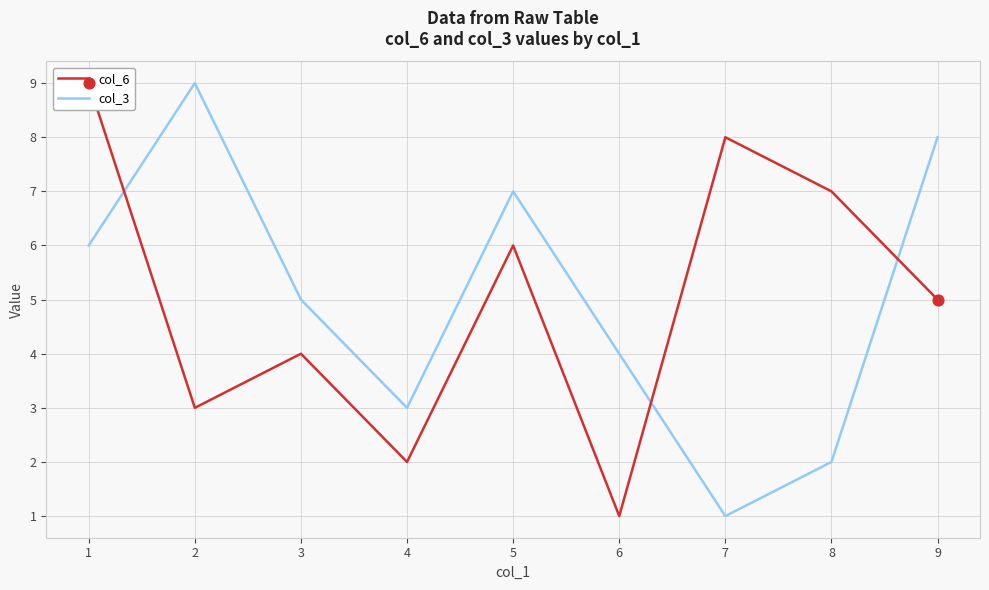

What is the total value across all series at 4?

5